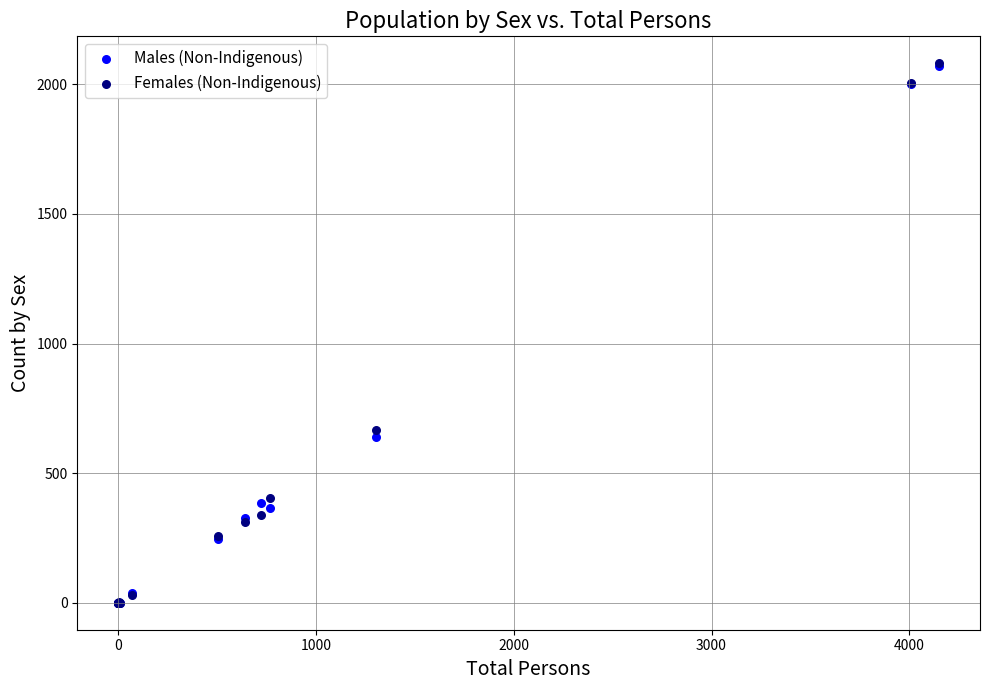

What are all the series names shown in the legend?

Males (Non-Indigenous), Females (Non-Indigenous)